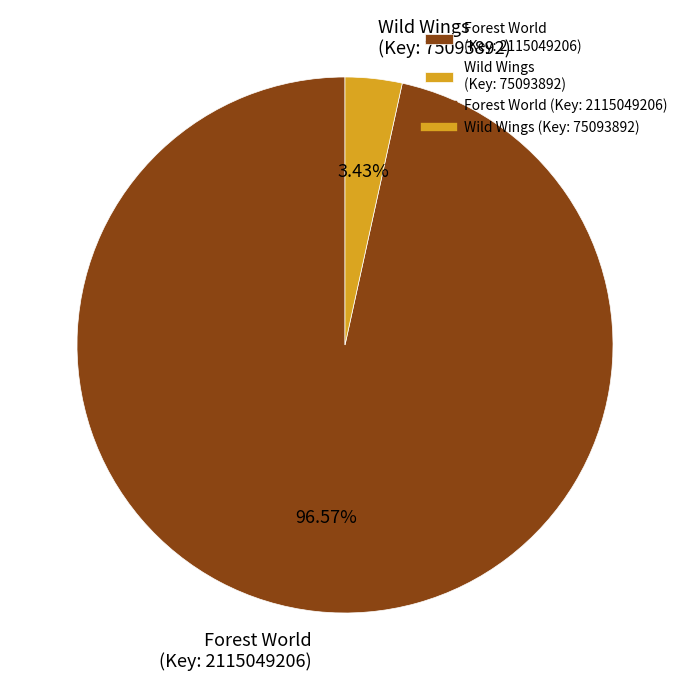

Combined, do Forest World (Key: 2115049206) and Wild Wings (Key: 75093892) account for over 50%?

Yes